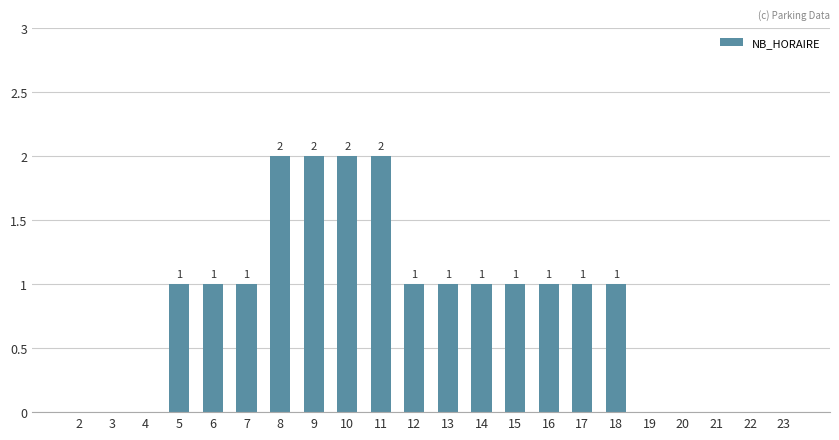

How many values are above zero?

14